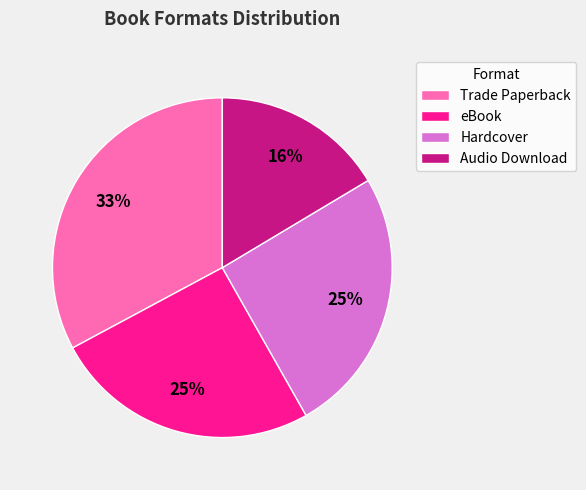

Count the number of slices in the pie.

4